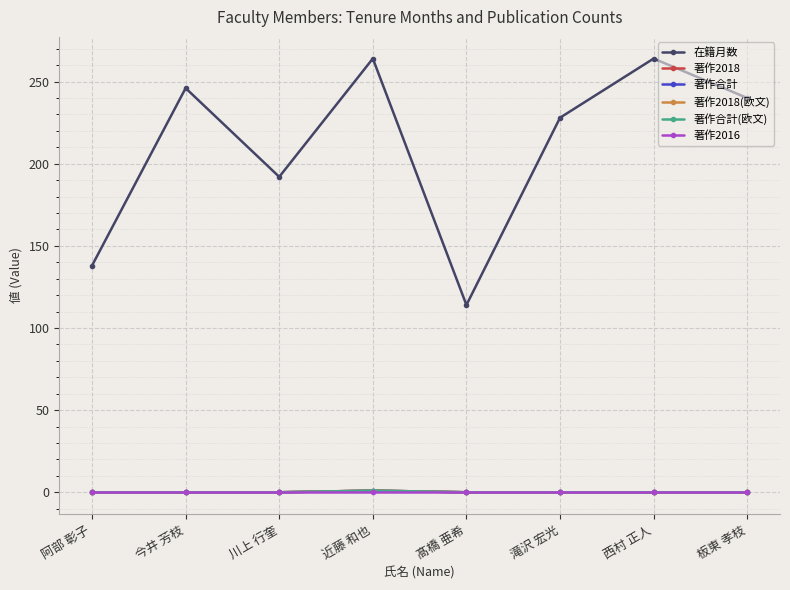

Does the chart have visible grid lines?

Yes